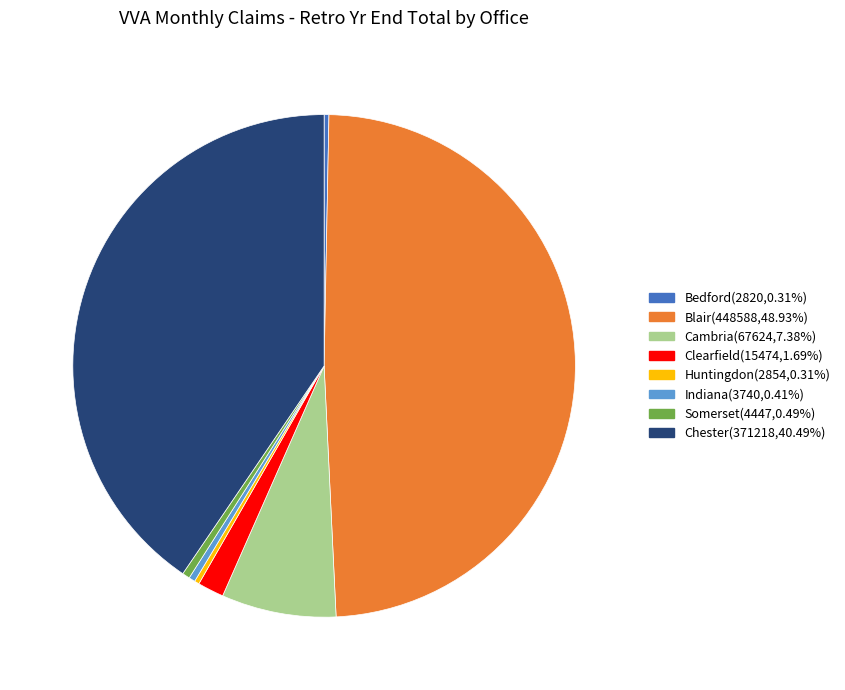

Is the sum of Blair(448588,48.93%) and Cambria(67624,7.38%) greater than half?

Yes